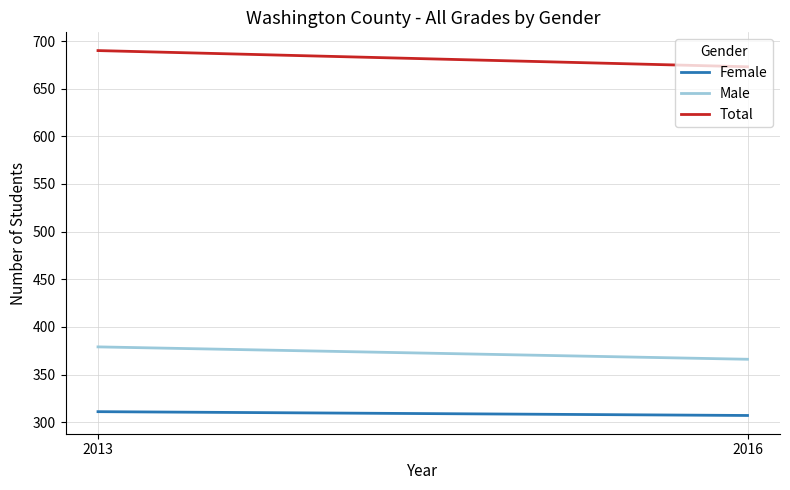

True or false: Total has a value of 673 at 2016.

True